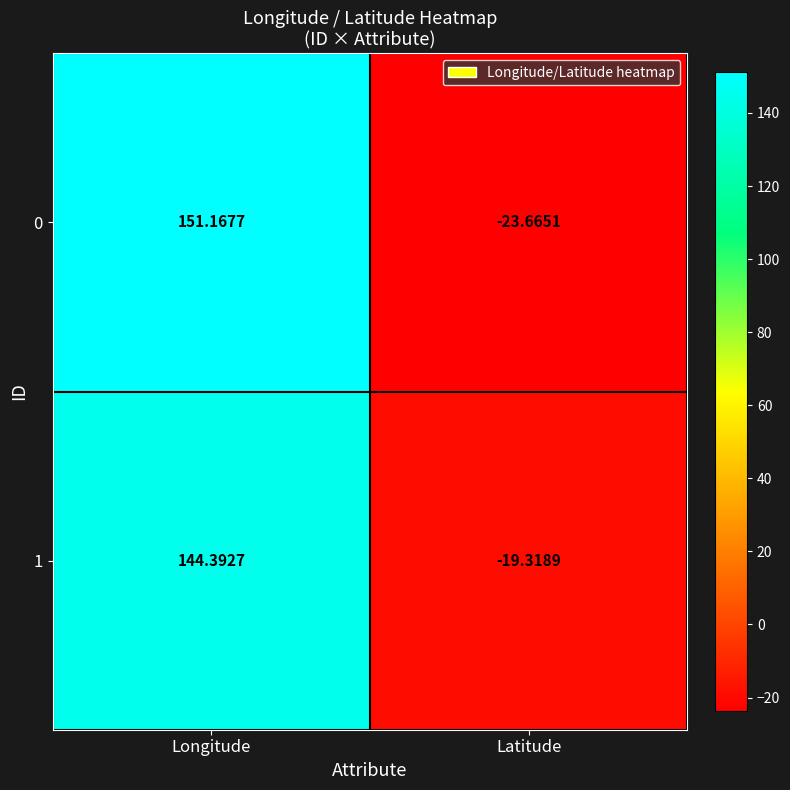

Where does the 1 series first go above 144?

Longitude